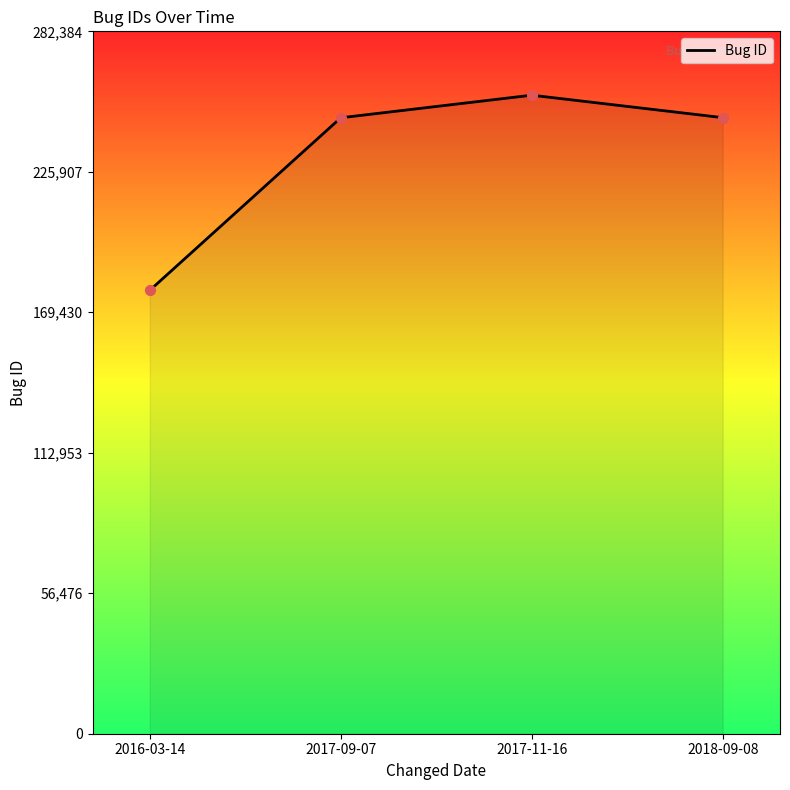

Between 2018-09-08 and 2016-03-14, which is larger?

2018-09-08